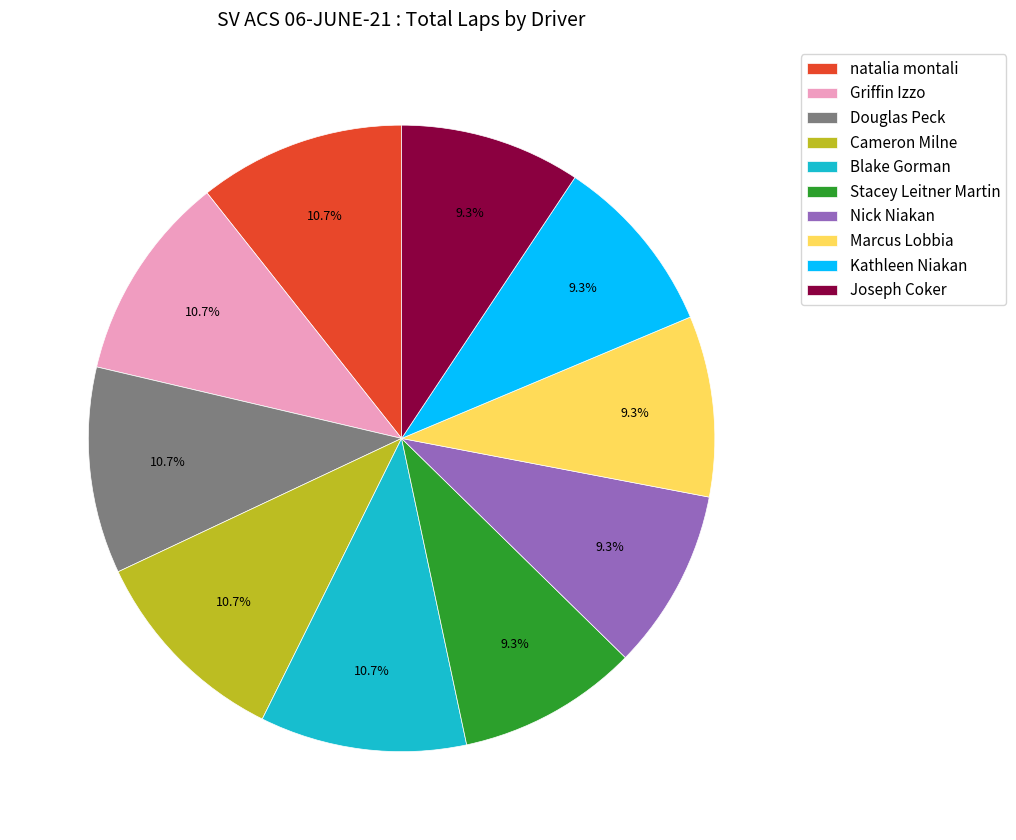

Is Stacey Leitner Martin the majority of the pie?

No